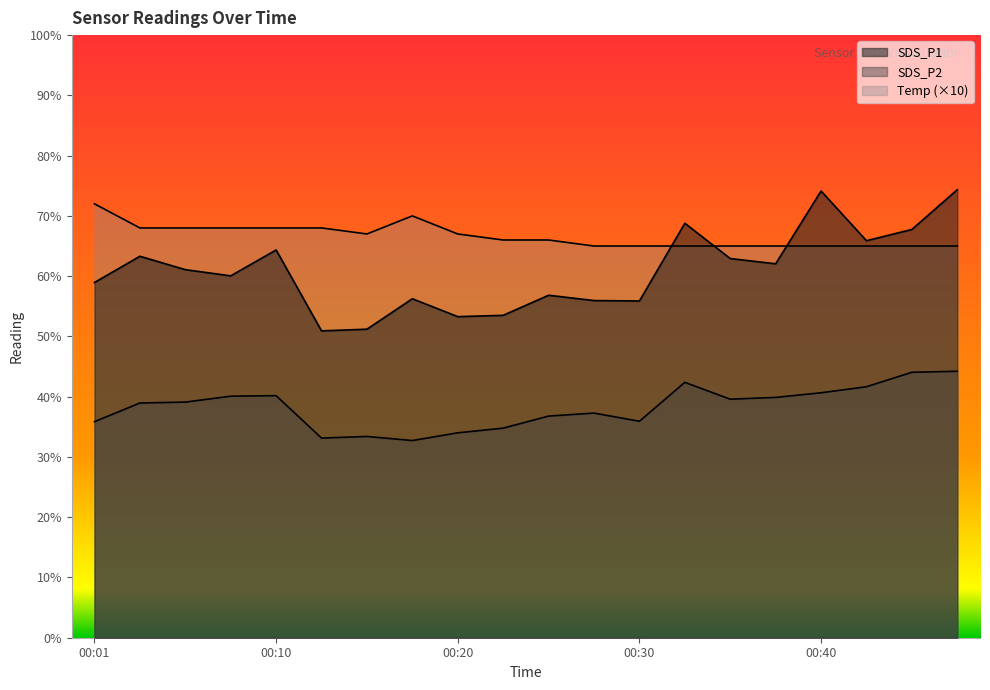

True or false: Temp has more than 1 interior local peaks.

False